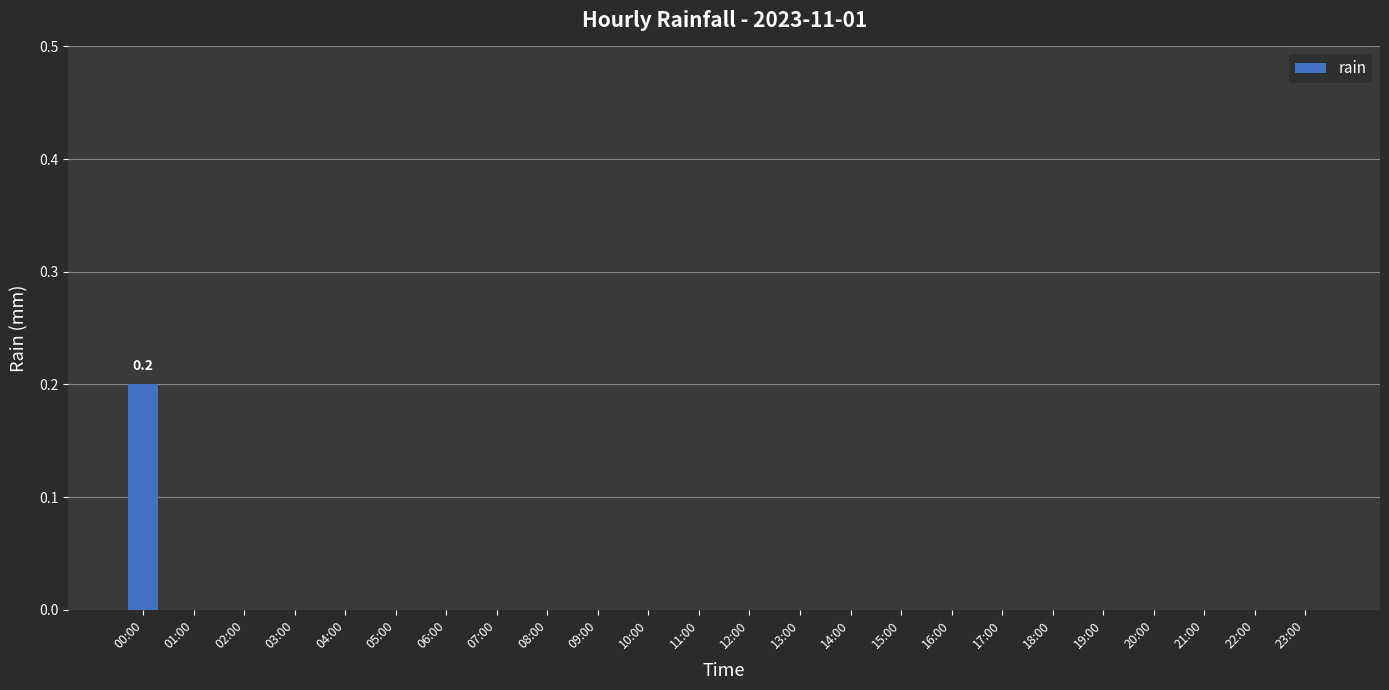

The value at 05:00 is 0.0. True or false?

True